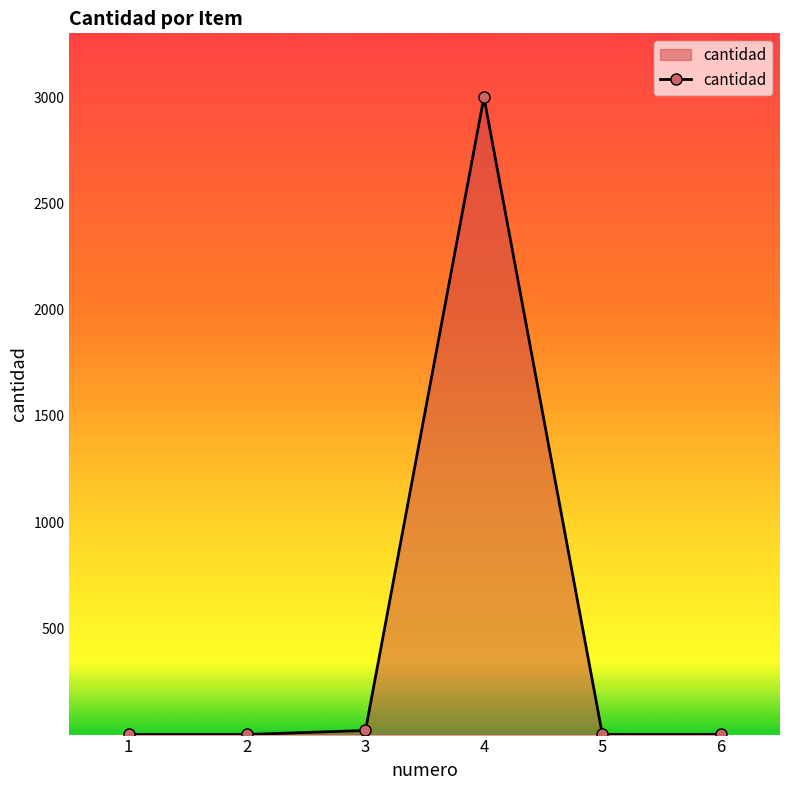

What is the sum of all values?

3024